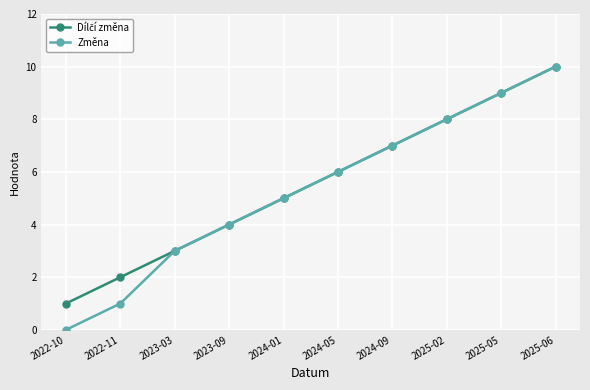

How many series are shown in this chart?

2